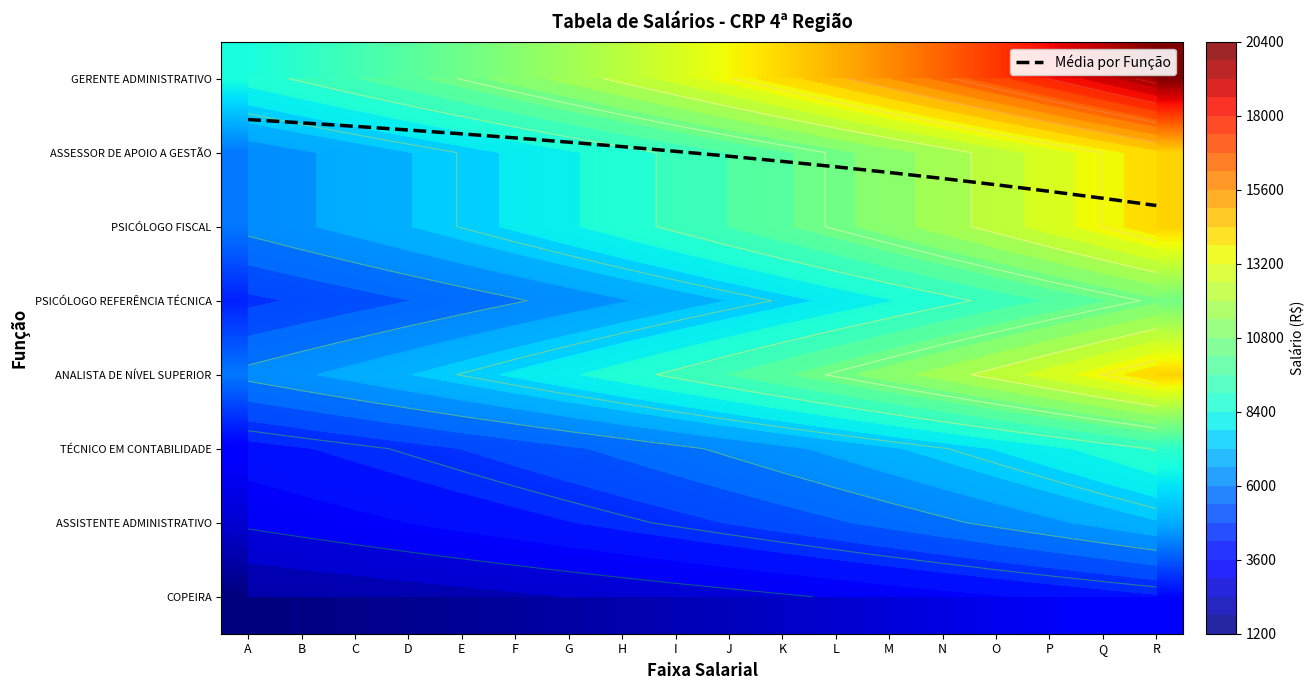

True or false: GERENTE ADMINISTRATIVO has a value of 9757.5 at L.

False